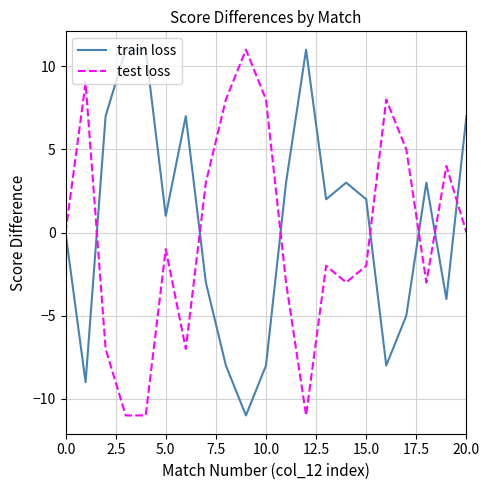

What is the highest value of the test loss series?

11